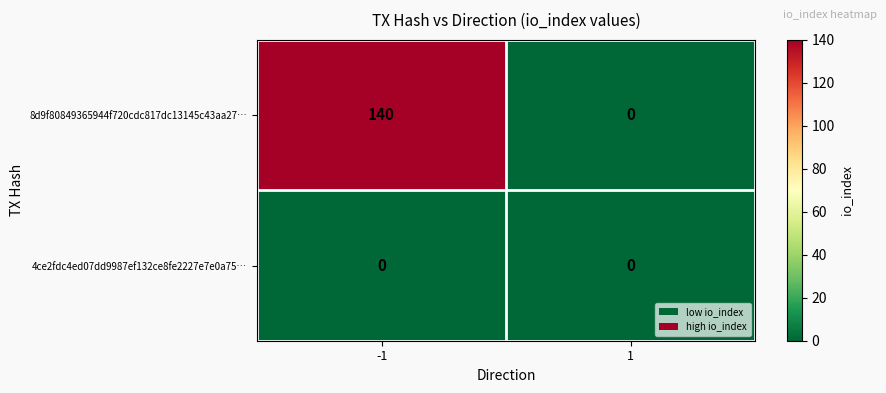

At how many categories does at least one series exceed 108?

1